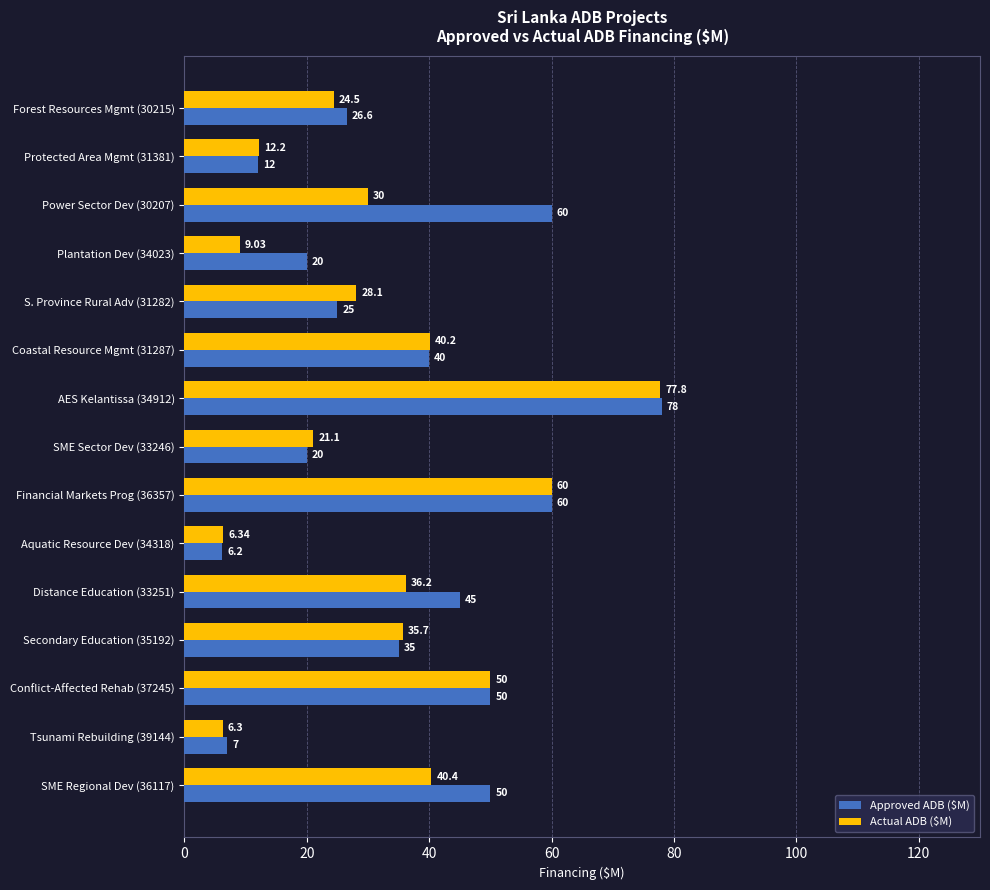

Which series has the widest spread of values?

Approved ADB ($M)